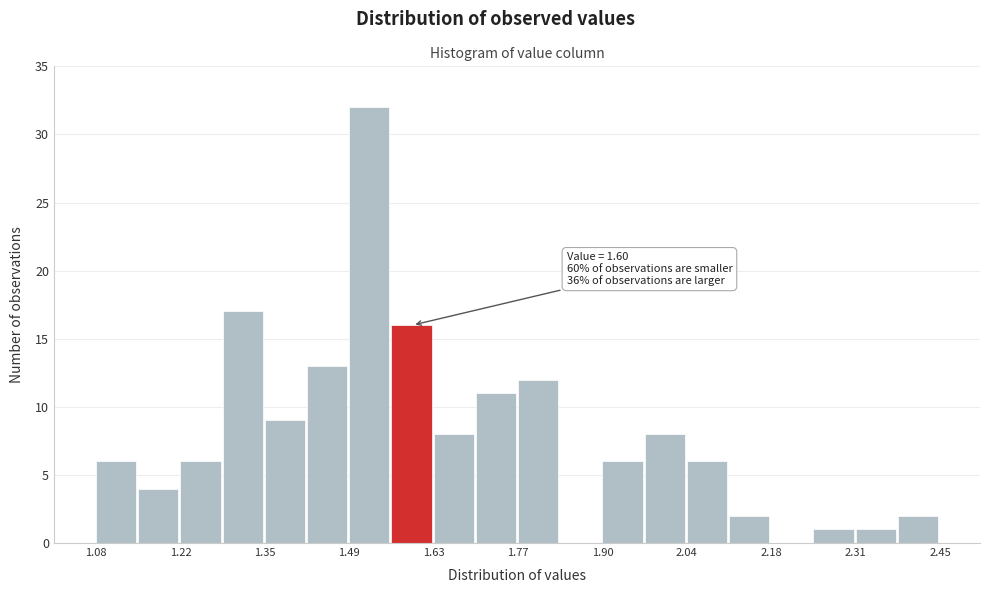

Read against the x-axis, roughly where is the centre of the tallest bar?

1.52